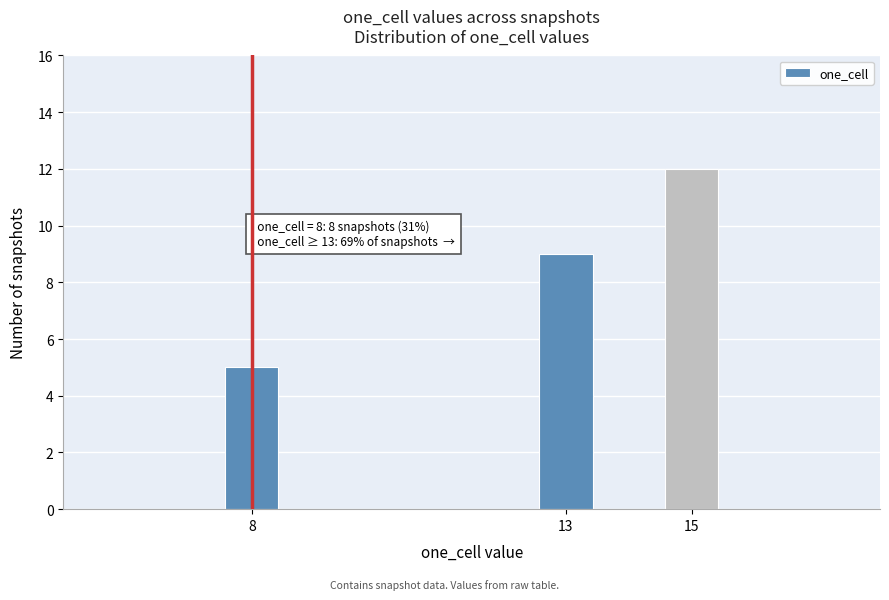

Reading right to left, transcribe all the data shown in this chart.

15=12	13=9	8=5